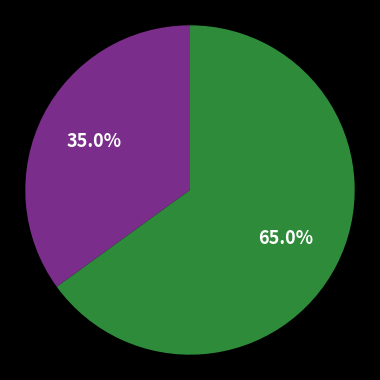

Count the number of slices in the pie.

2